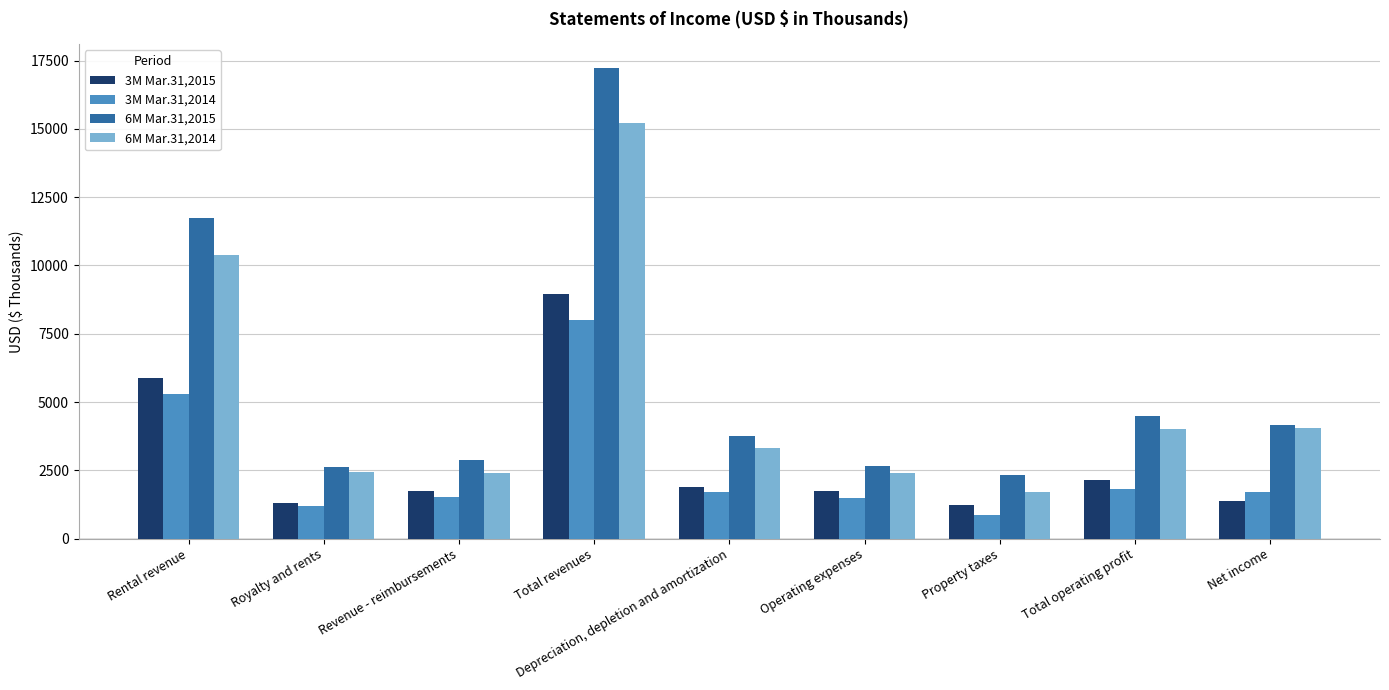

Which category has the lowest value across all series?

Property taxes